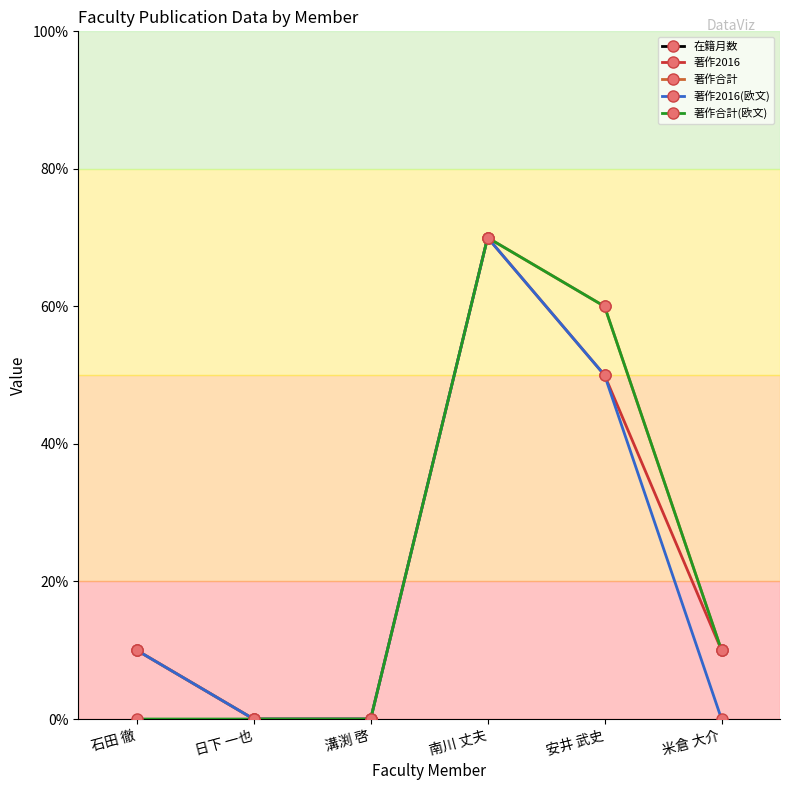

In 著作合計(欧文), how many points are higher than both neighbors (excluding endpoints)?

1